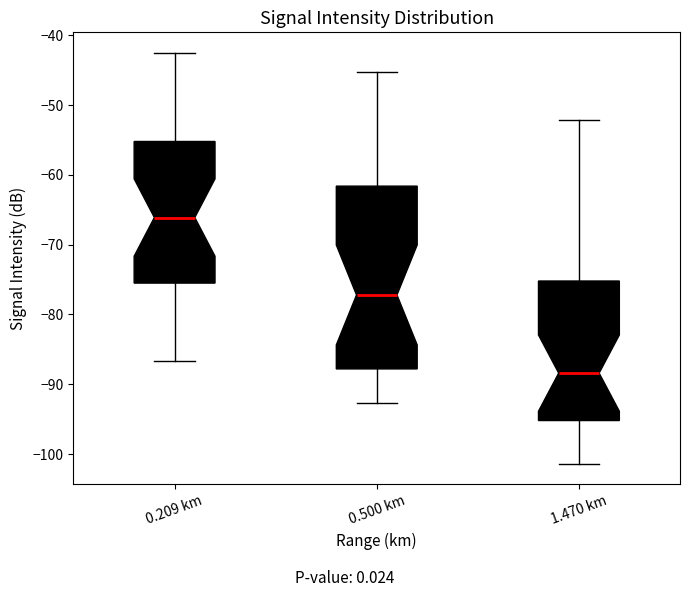

Which box's median line is the highest?

0.209 km